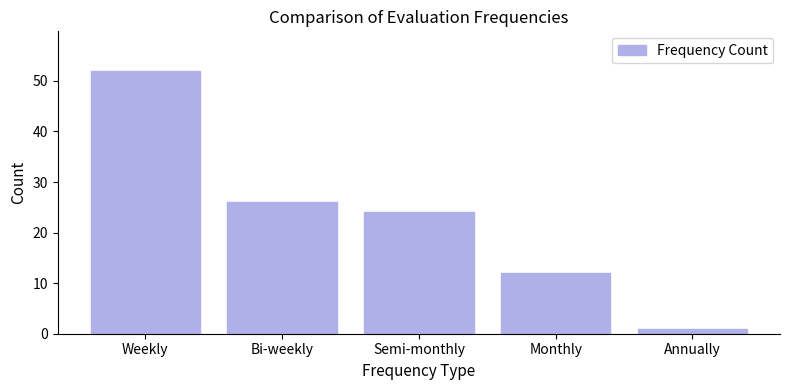

The value at Semi-monthly is 37. True or false?

False